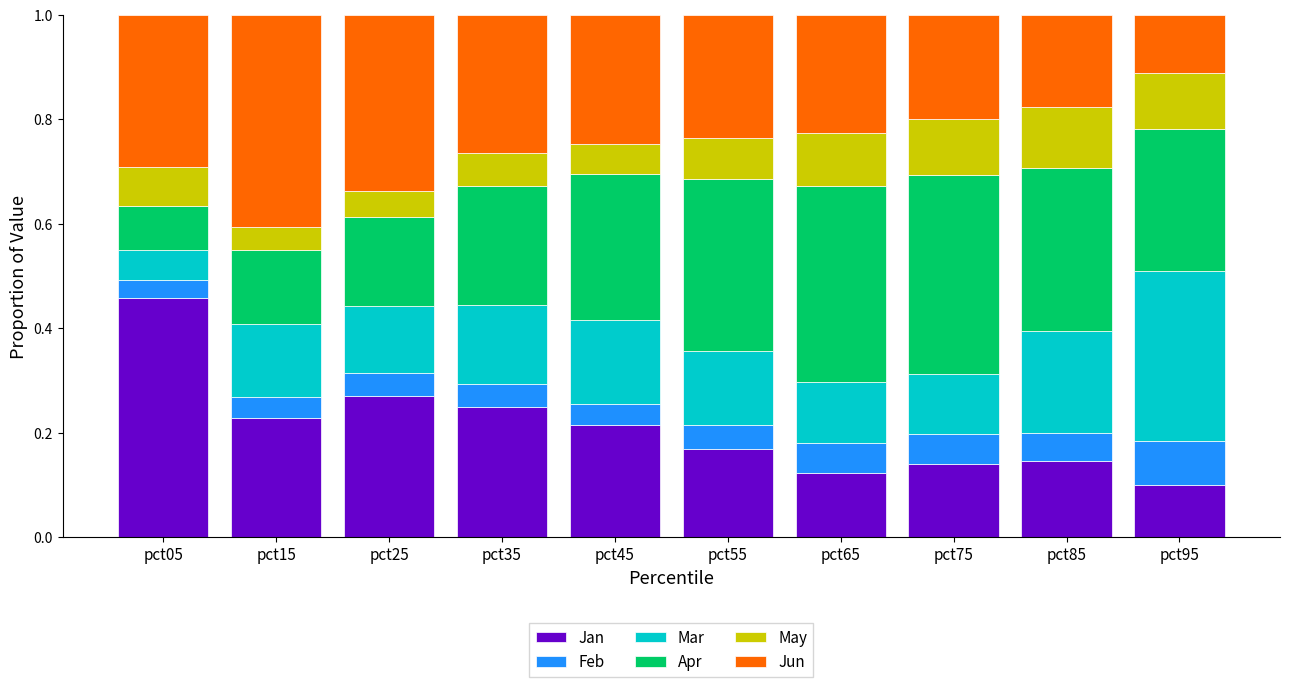

Which category has the lowest value in the Jan series?

pct95